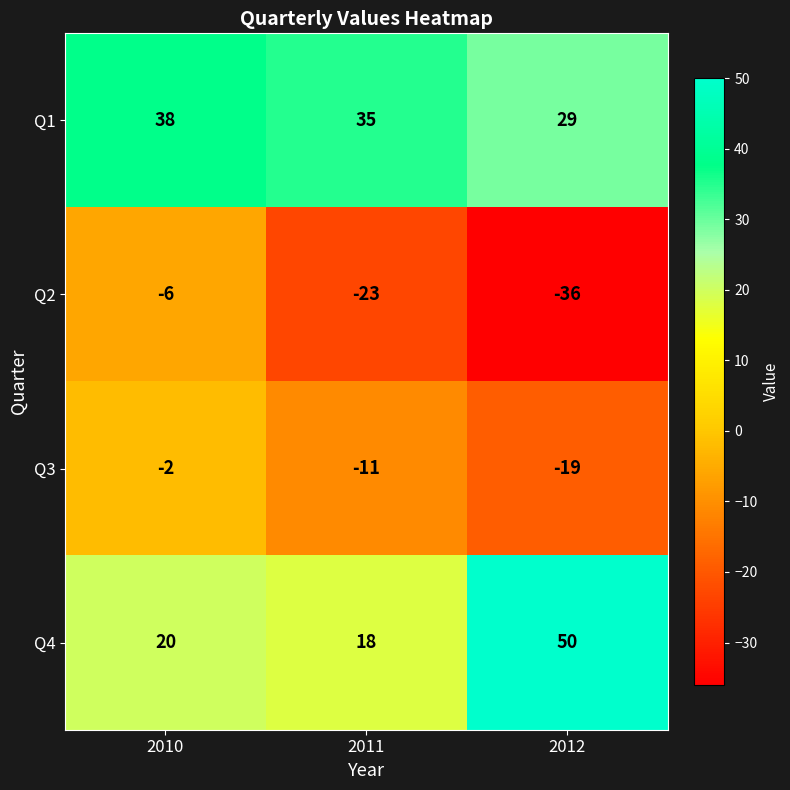

Which series changed the most between 2010 and 2011?

Q2